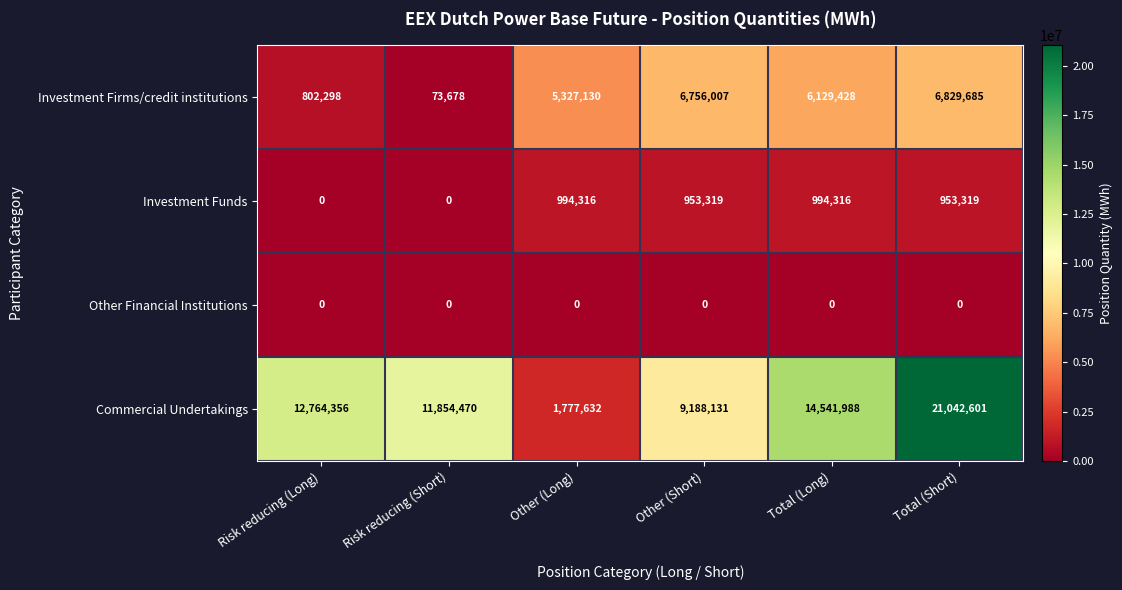

Reading right to left, extract all data points from this chart.

Investment Firms/credit institutions: Total (Short)=6829685	Total (Long)=6129428	Other (Short)=6756007	Other (Long)=5327130	Risk reducing (Short)=73678	Risk reducing (Long)=802298
Investment Funds: Total (Short)=953319	Total (Long)=994316	Other (Short)=953319	Other (Long)=994316	Risk reducing (Short)=0	Risk reducing (Long)=0
Other Financial Institutions: Total (Short)=0	Total (Long)=0	Other (Short)=0	Other (Long)=0	Risk reducing (Short)=0	Risk reducing (Long)=0
Commercial Undertakings: Total (Short)=21042601	Total (Long)=14541988	Other (Short)=9188131	Other (Long)=1777632	Risk reducing (Short)=11854470	Risk reducing (Long)=12764356